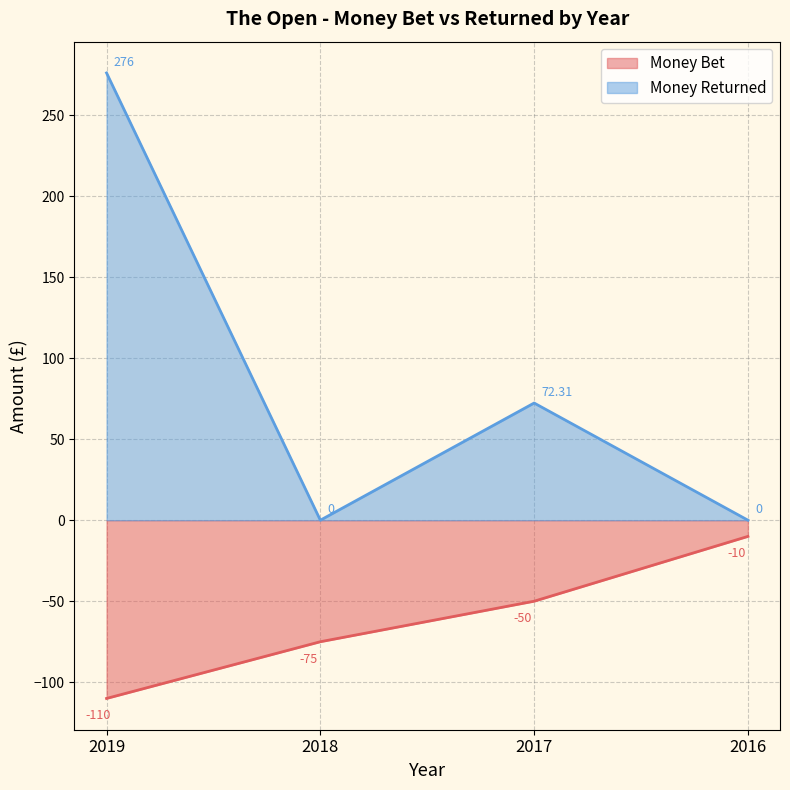

Rank the series by their average value, from lowest to highest.

Money Bet, Money Returned